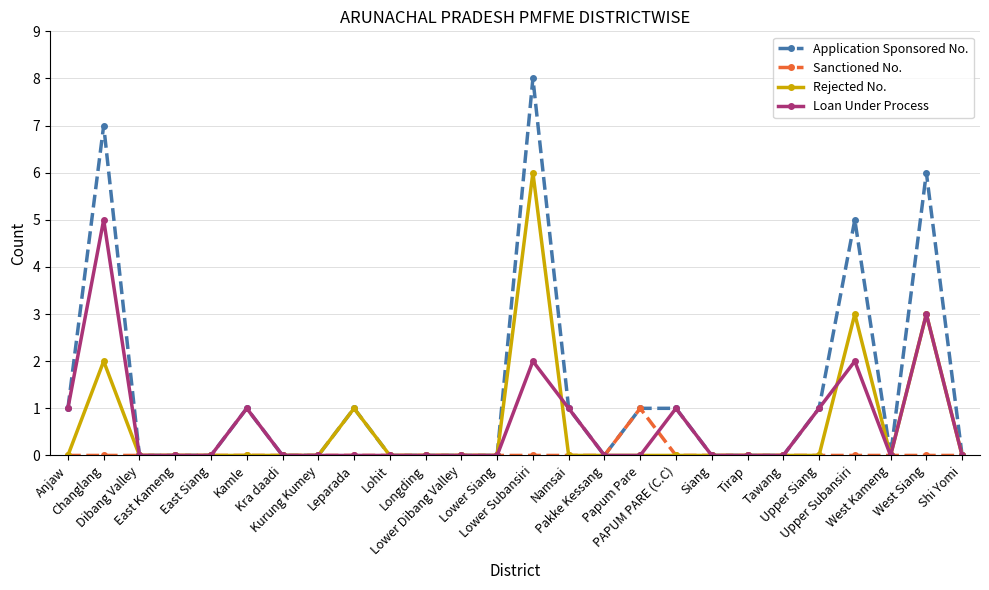

What is the difference between the second highest and second lowest values in the Application Sponsored No. series?

7